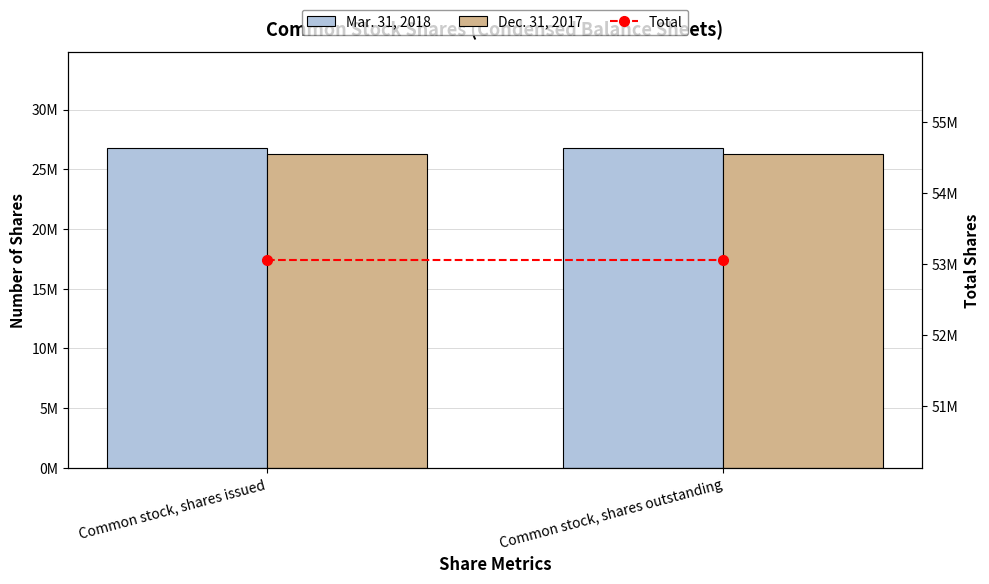

Reading left to right, transcribe all the data shown in this chart.

Mar. 31, 2018: 26751588	26751588
Dec. 31, 2017: 26304669	26304669
Total: 53056257	53056257